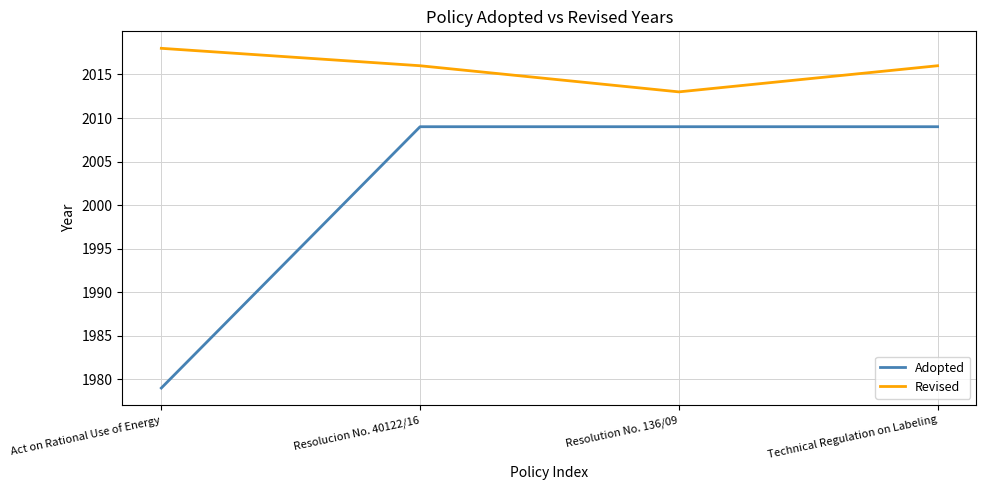

What is the total value across all series at Act on Rational Use of Energy?

3997